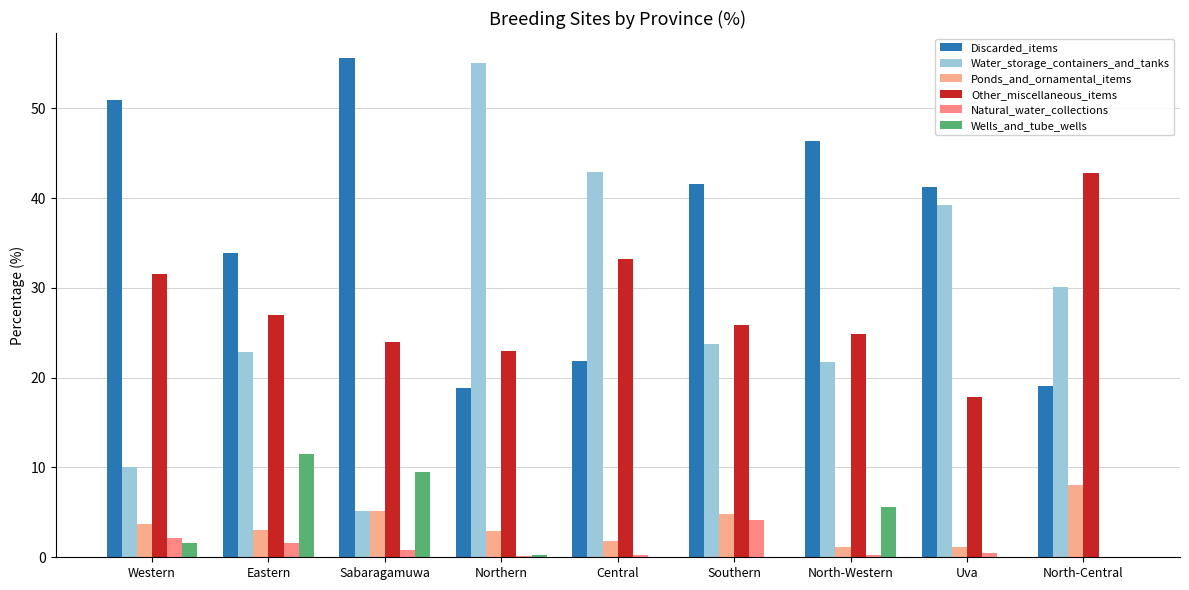

At which label is Natural_water_collections closest to 2?

Western